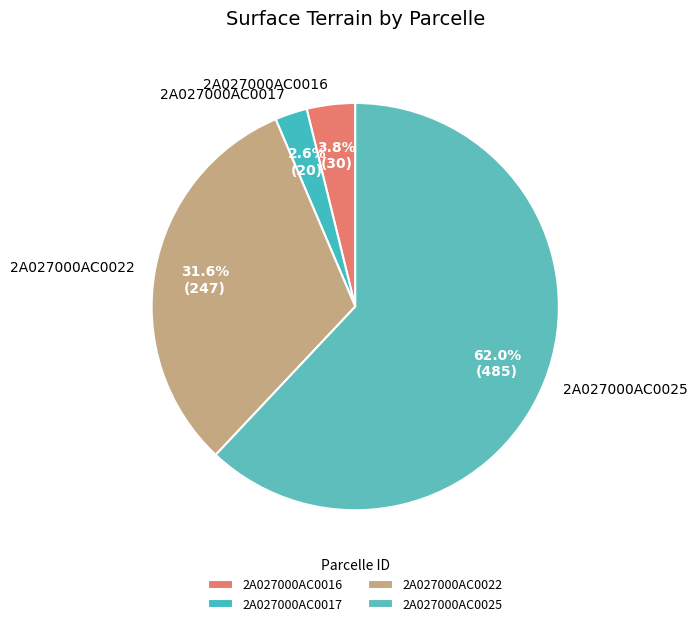

Which has a higher value, 2A027000AC0016 or 2A027000AC0022?

2A027000AC0022